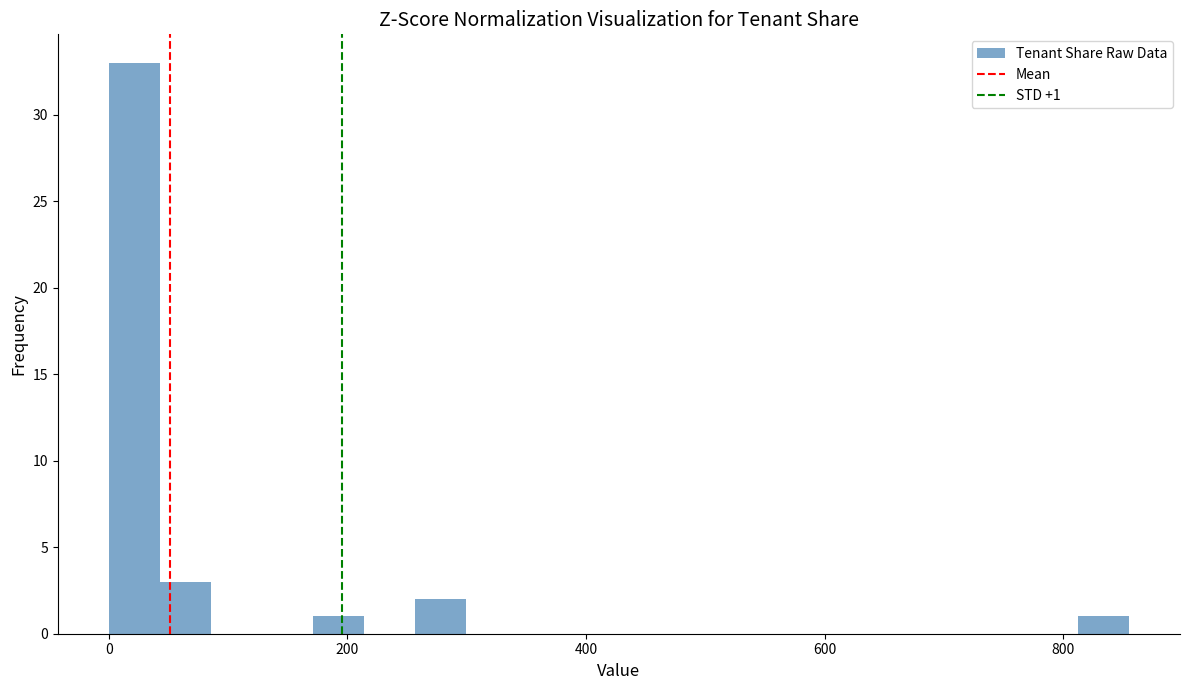

Read against the x-axis, roughly where is the centre of the tallest bar?

20